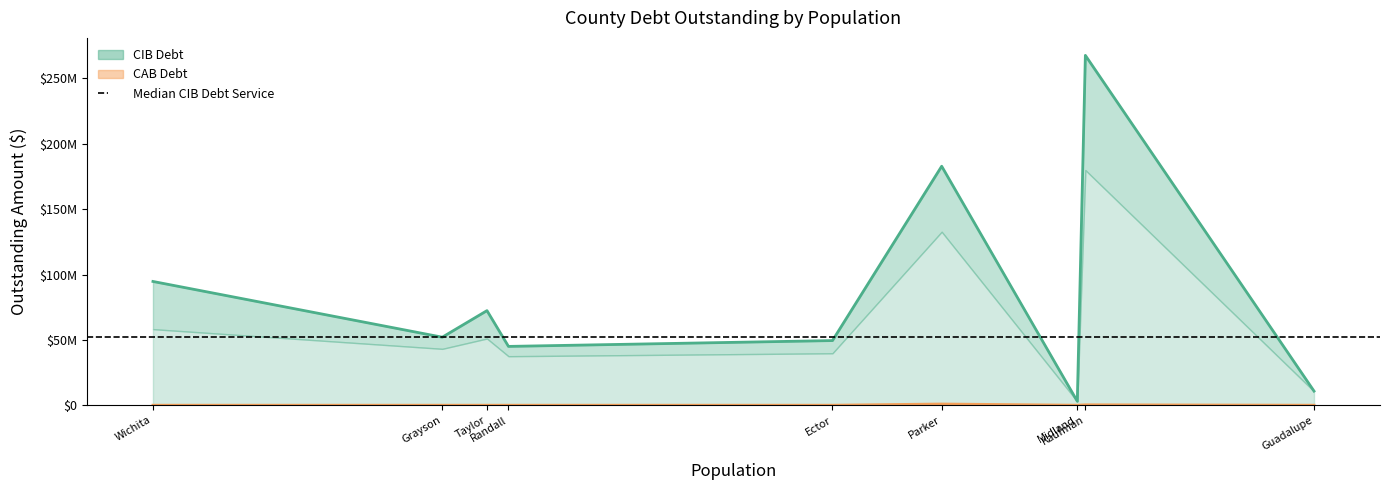

Which category has the lowest value across all series?

Wichita